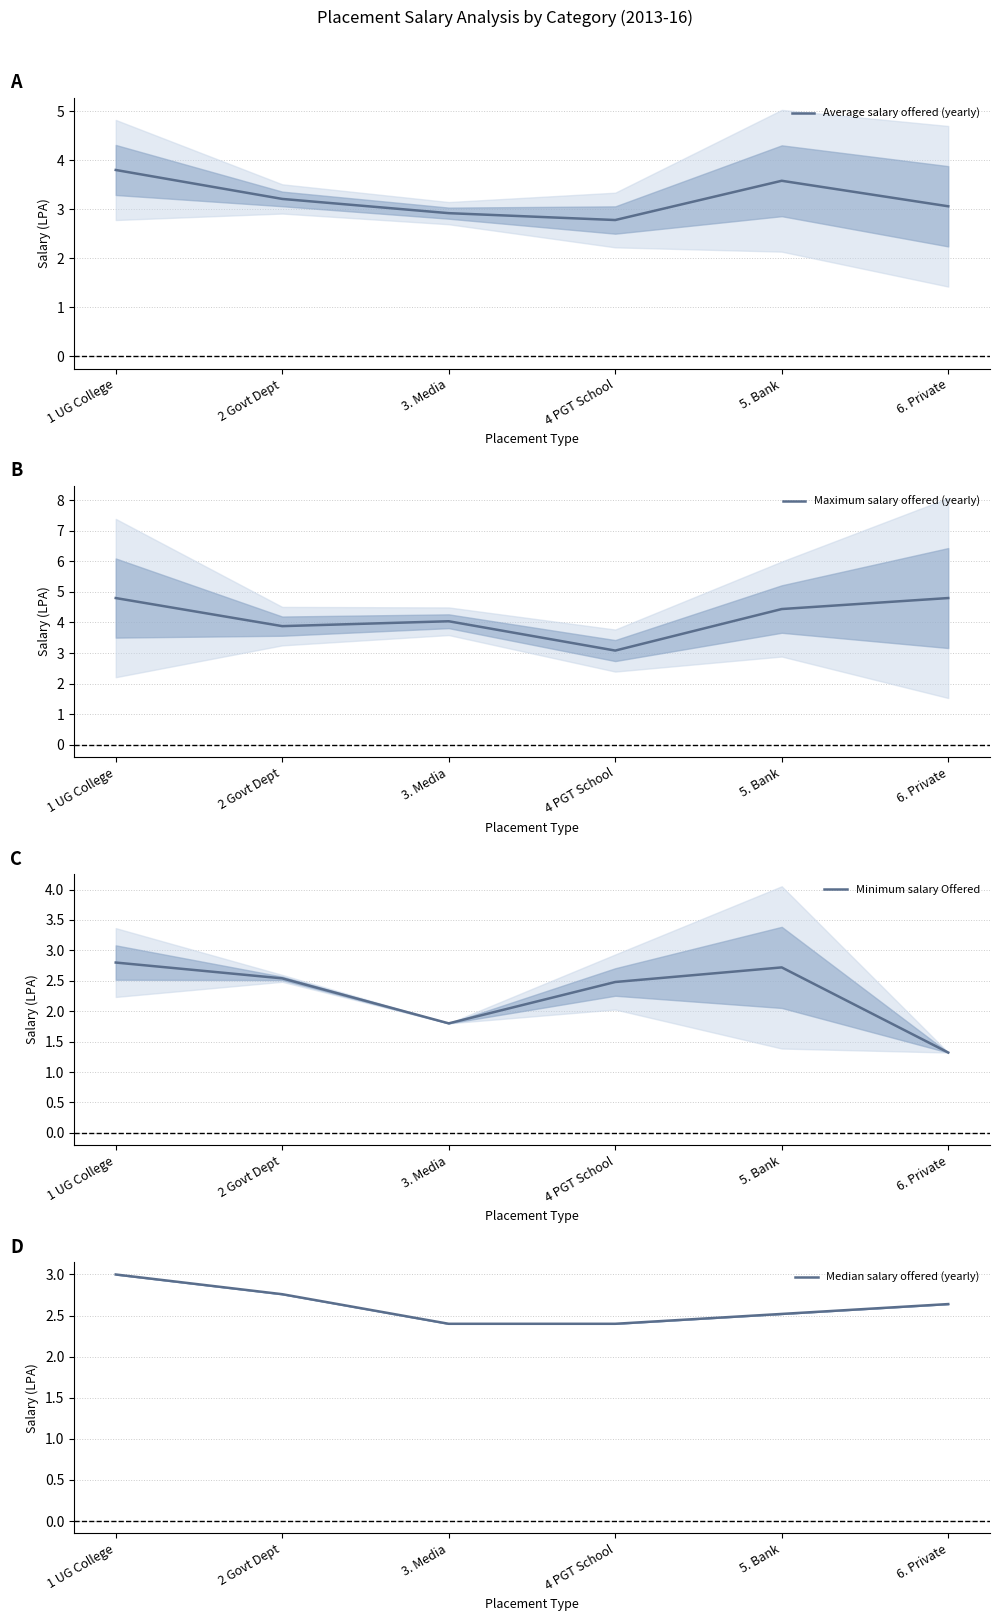

Where is Minimum salary Offered nearest to the value 2?

3. Media